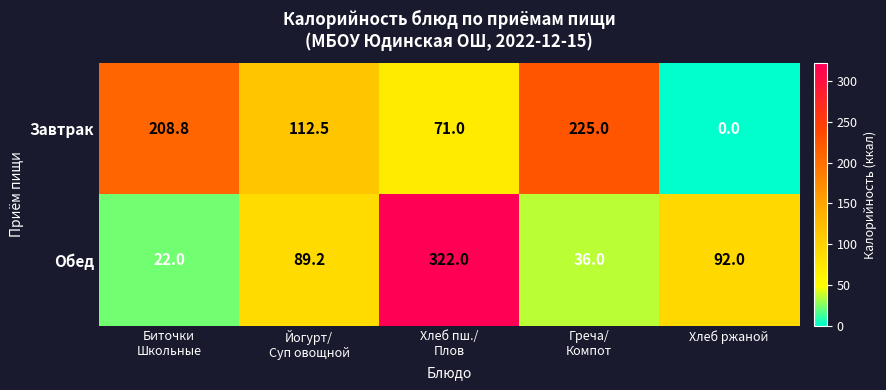

List the series in order of their overall mean, lowest first.

Обед, Завтрак